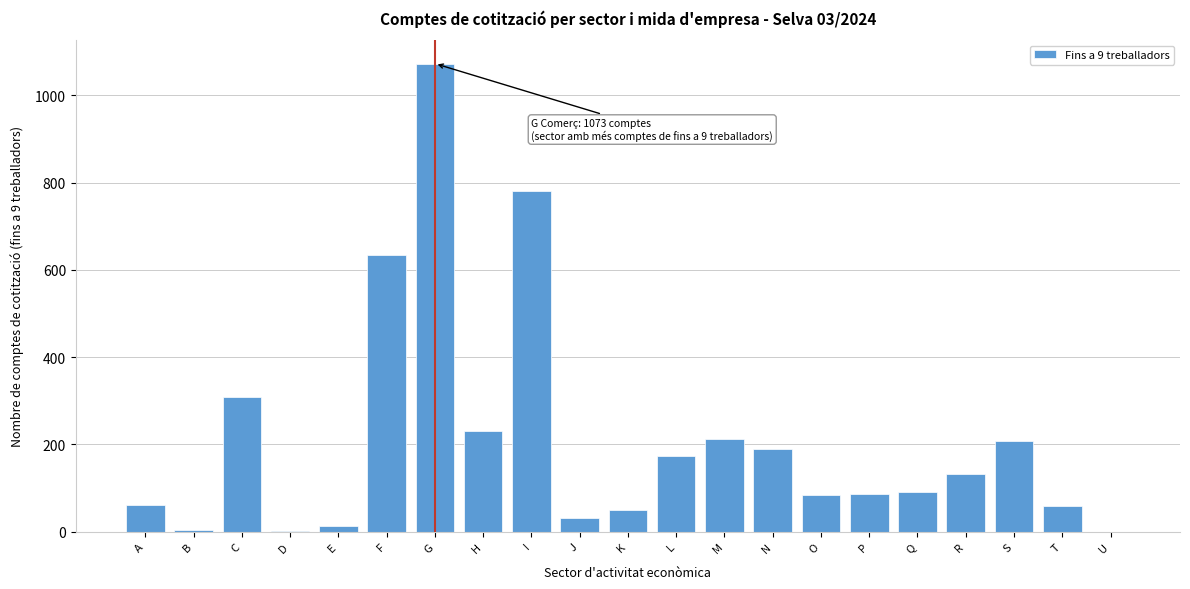

Which label corresponds to the largest value in the chart?

G